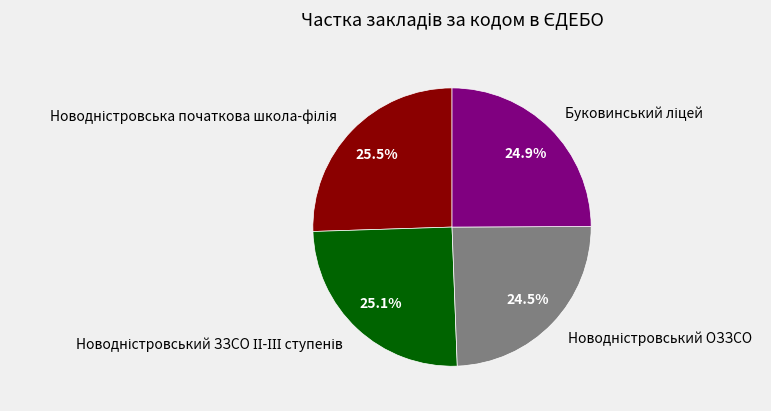

Is there any slice that represents more than half of the pie?

No